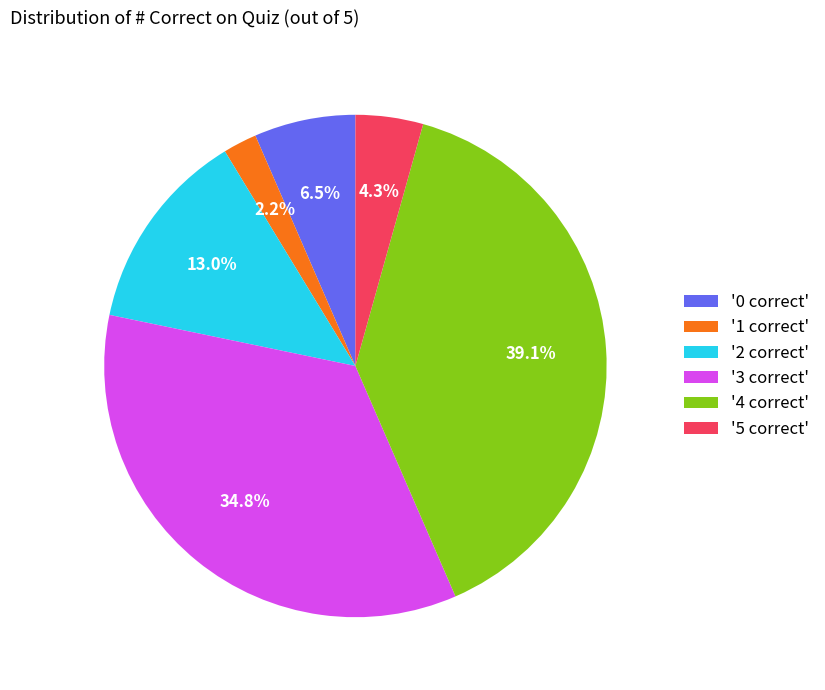

To the nearest percent, what is the difference between the largest and smallest slice percentages?

37%